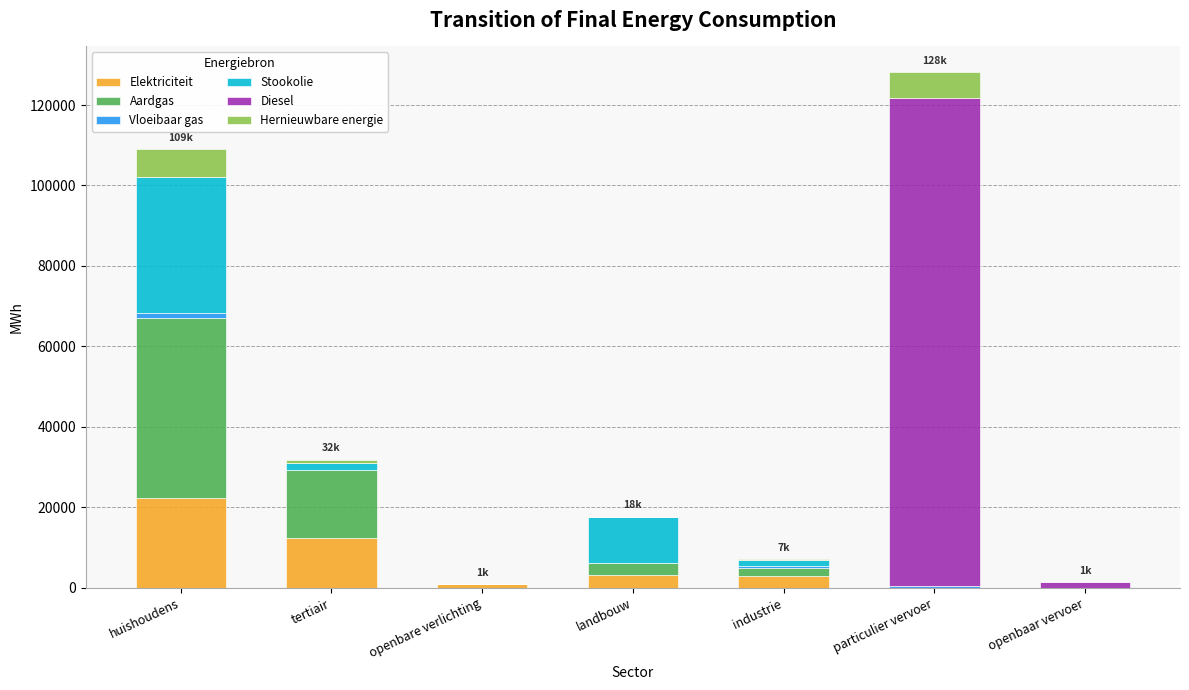

Count the number of categories in the chart.

7